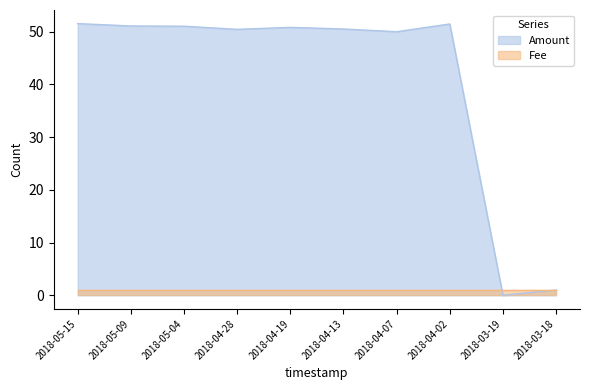

What is the change in value from 2018-05-04 to 2018-04-13?

-0.5